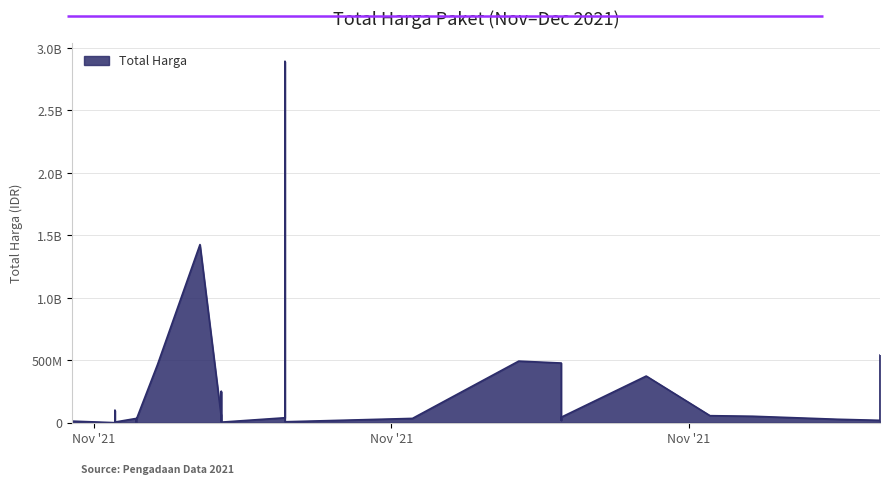

What is the value of the 18th point from the left?

78000